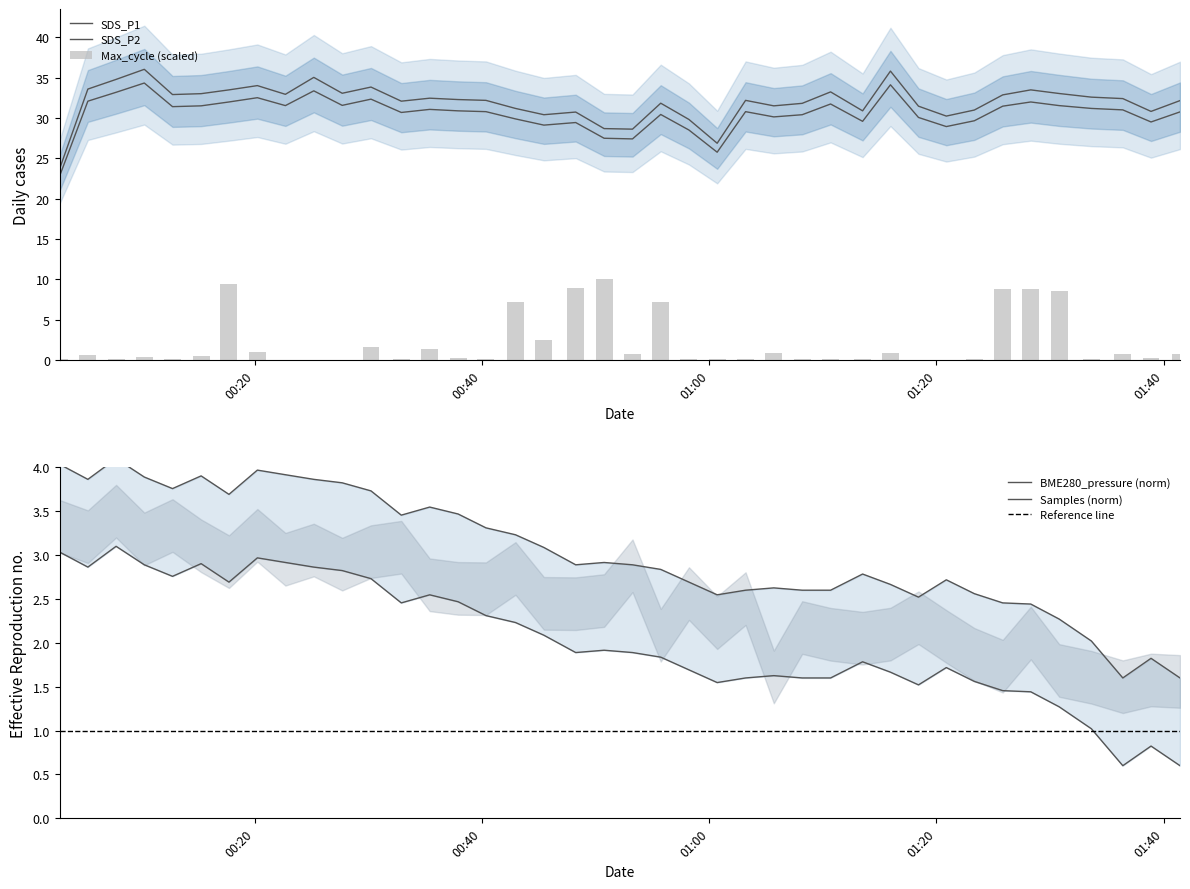

Rank the series at 2023/10/20 00:17:44 from lowest to highest value.

Max_cycle, SDS_P2, SDS_P1